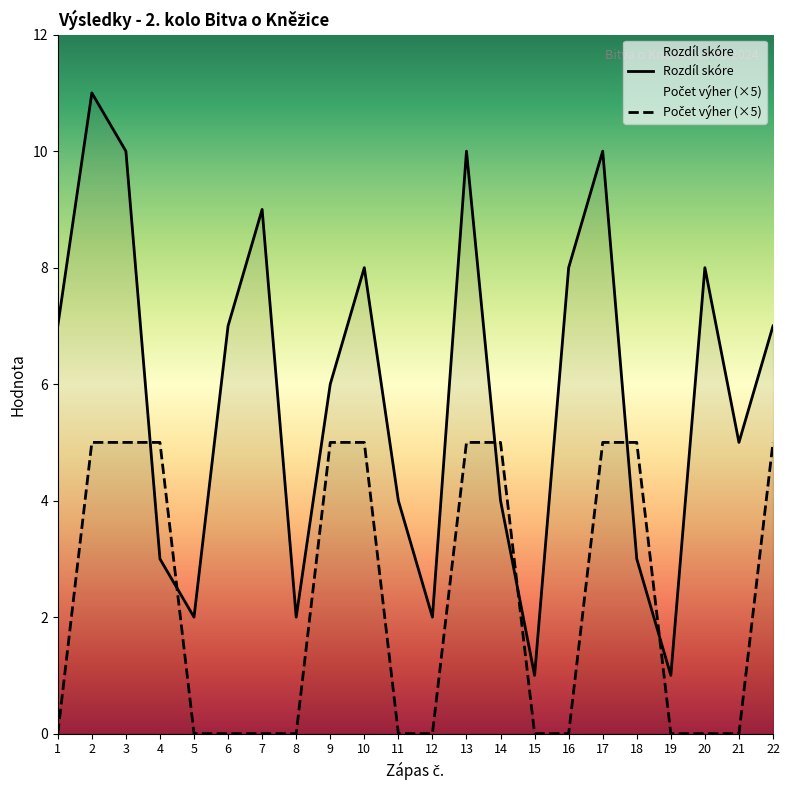

Which category has the lowest value across all series?

1